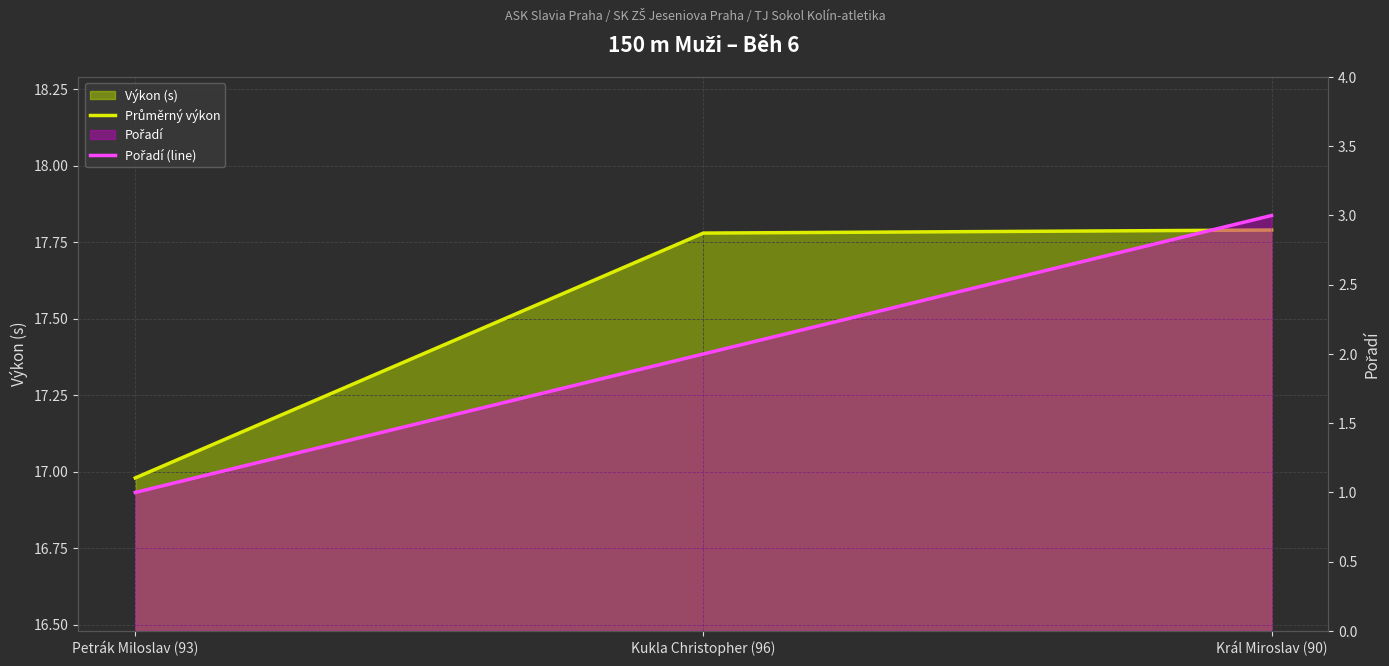

What is the sum of the Průměrný výkon values at Petrák Miloslav (93) and Kukla Christopher (96)?

34.8